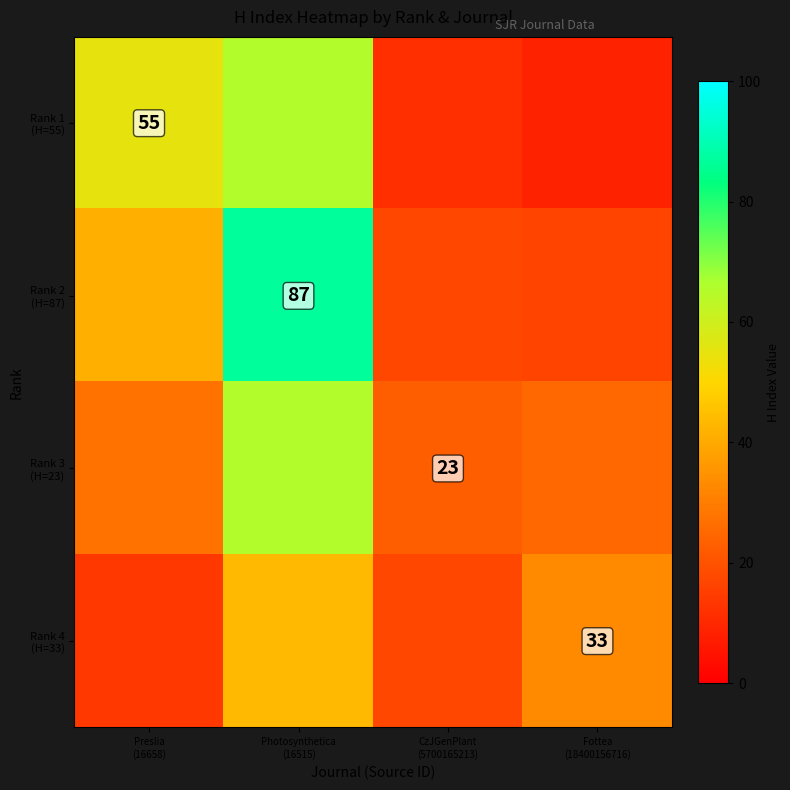

Count the number of categories in the chart.

4